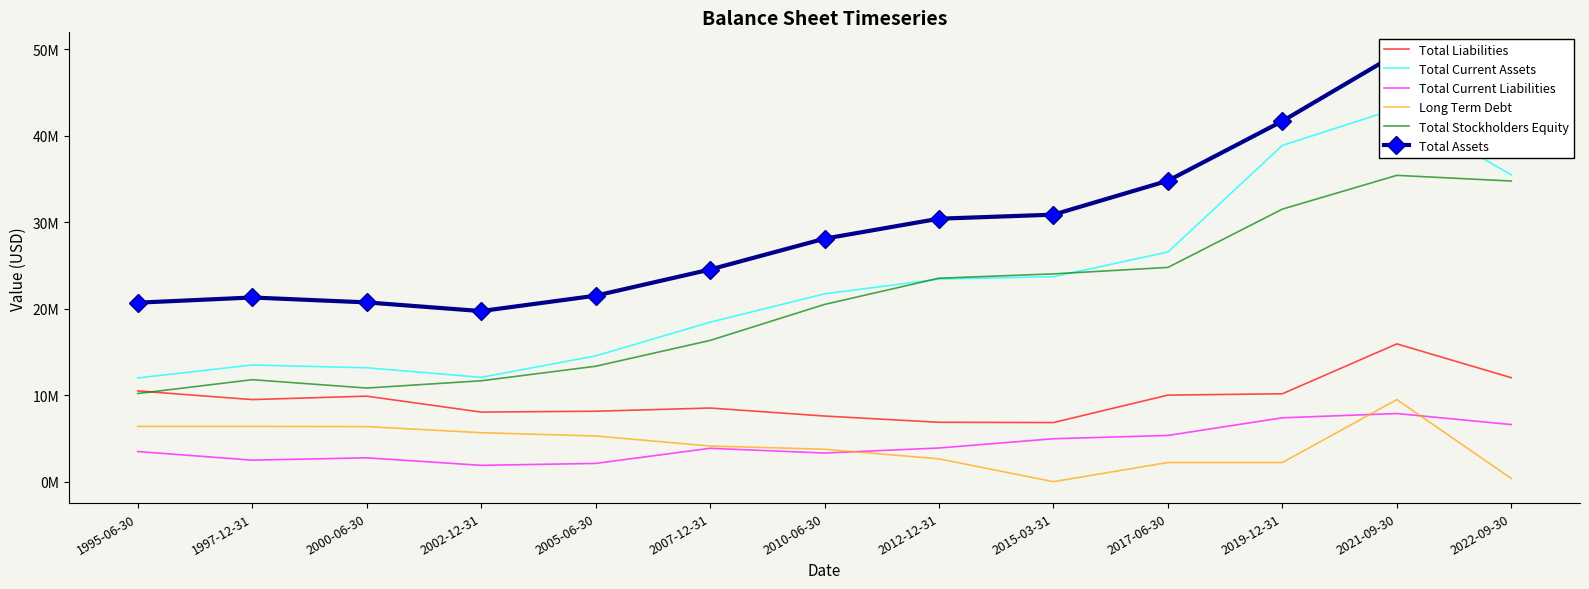

What position from the right is 2007-12-31?

8